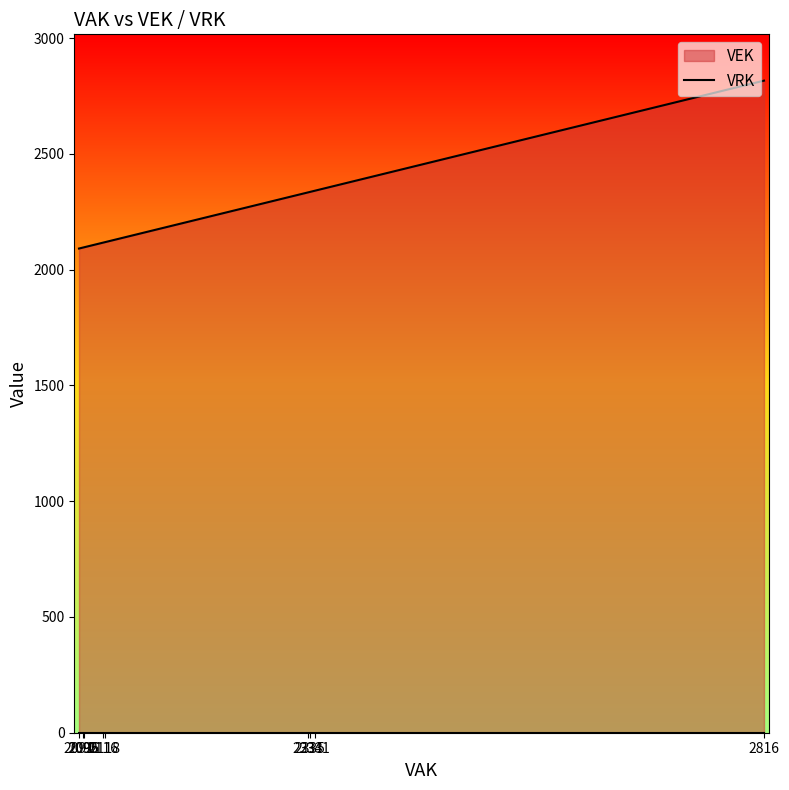

Which series changed the most between 2091 and 2091?

VEK